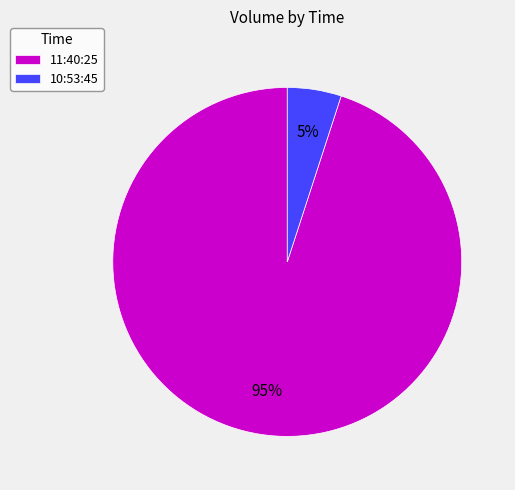

What is the ratio of the value at 11:40:25 to the value at 10:53:45?

19.0